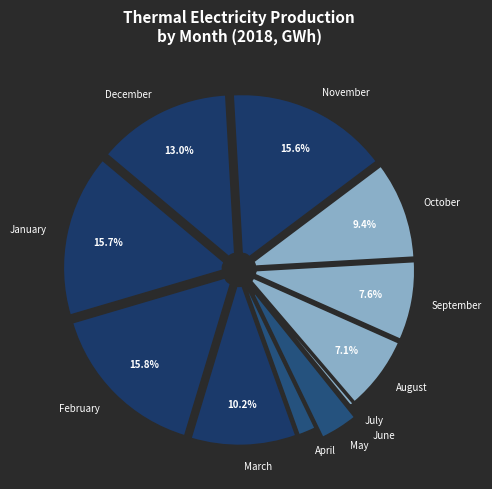

Do December and September together represent more than half of the pie?

No